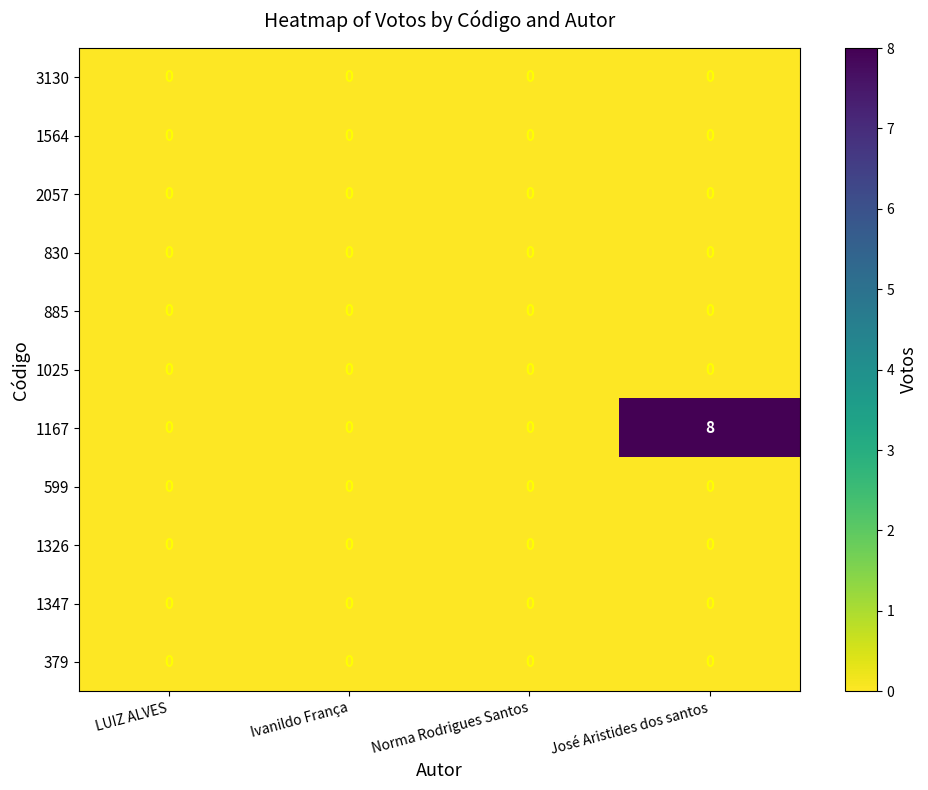

Which series has the largest total across all categories?

1167